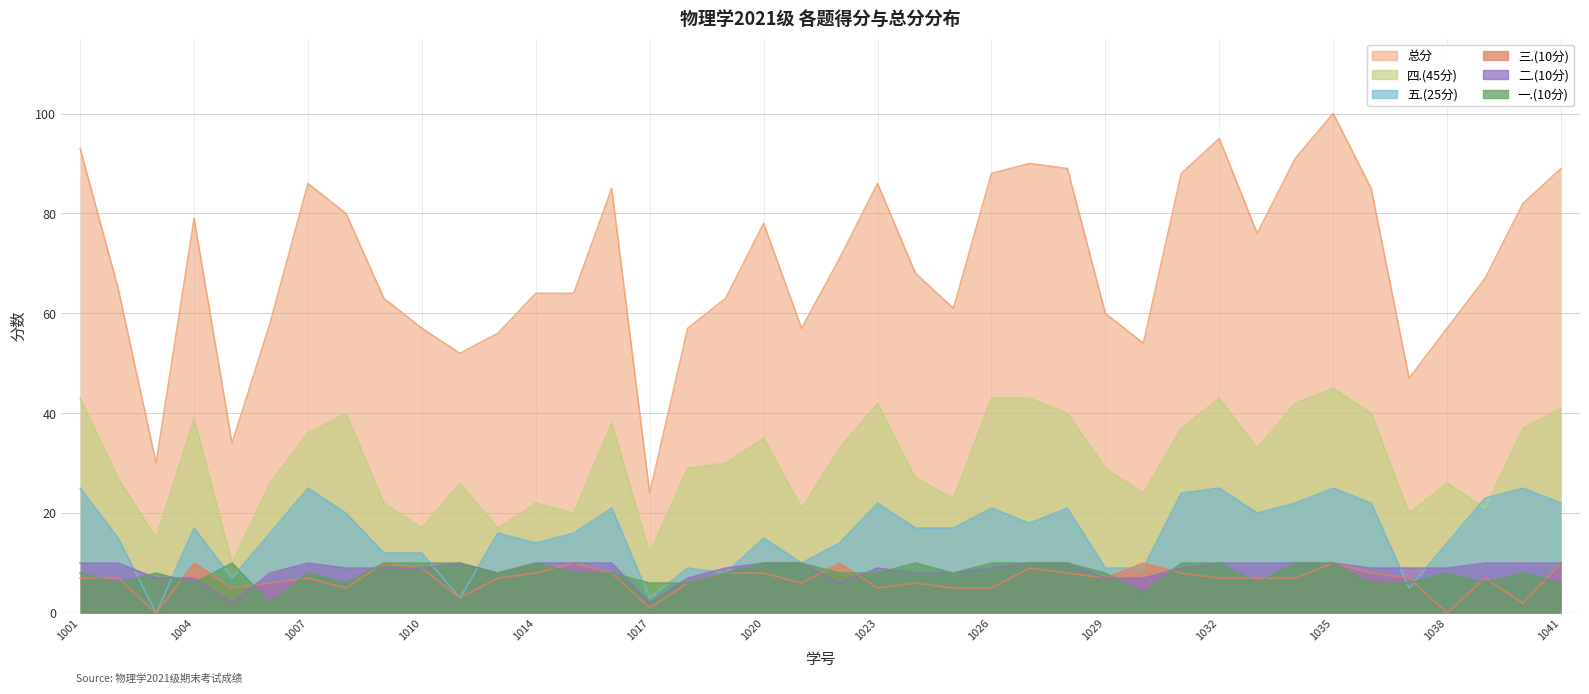

Rank the series by their maximum value, from lowest to highest.

一.(10分), 二.(10分), 三.(10分), 五.(25分), 四.(45分), 总分